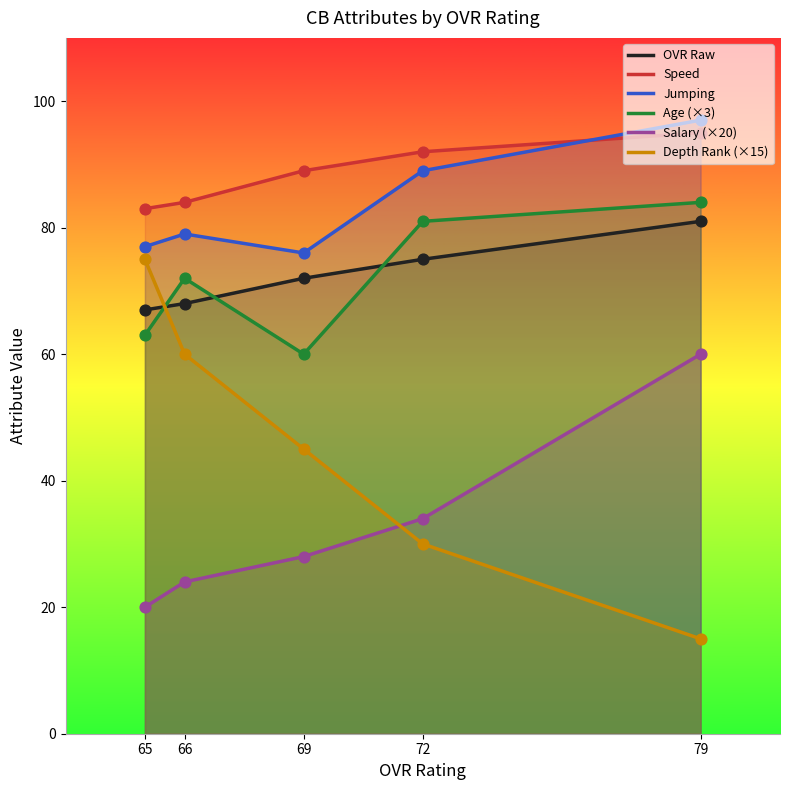

Which series has the largest Y range (max minus min)?

Depth Rank (×15)